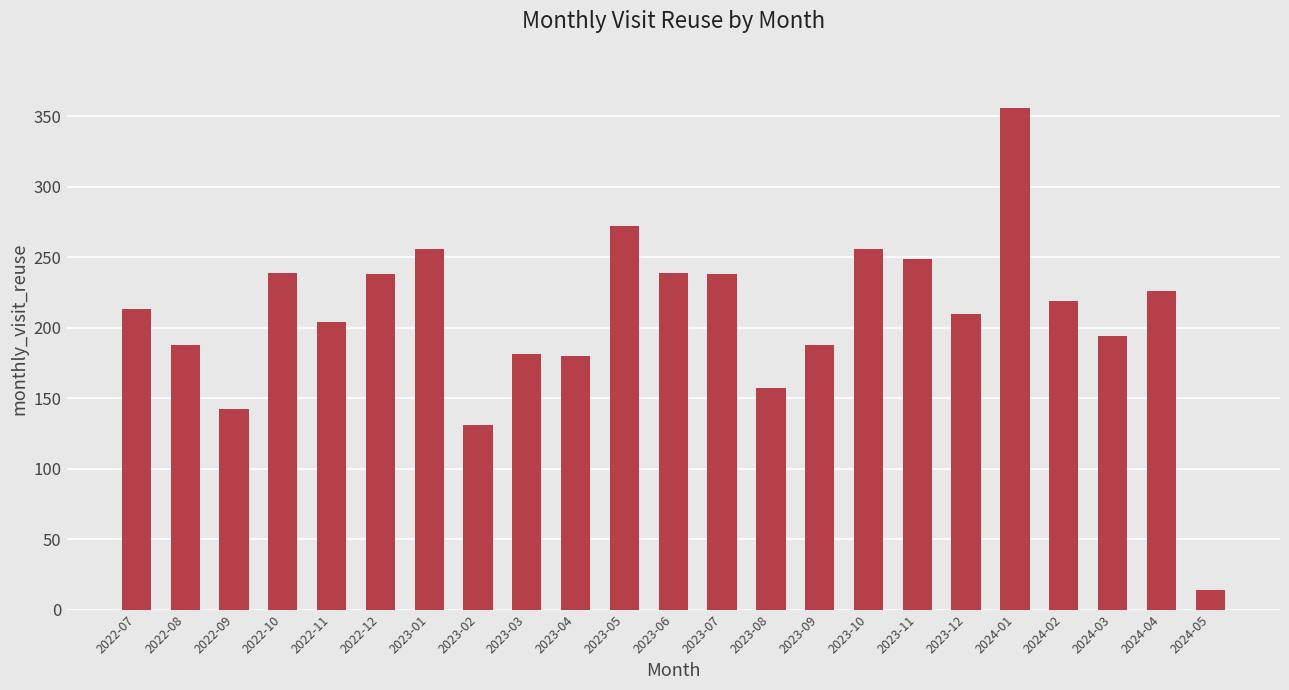

What is the approximate value at 2023-11, to the nearest 5?

250